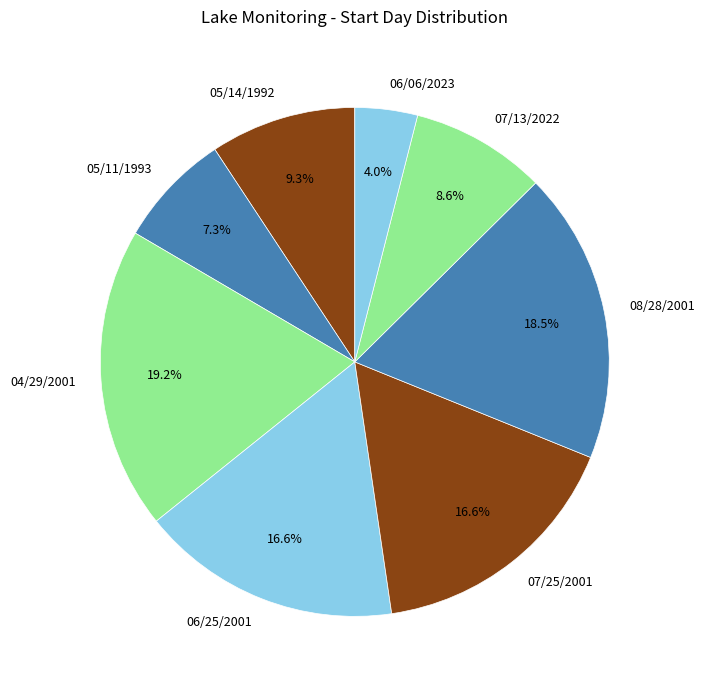

Which category has the biggest portion of the pie?

04/29/2001